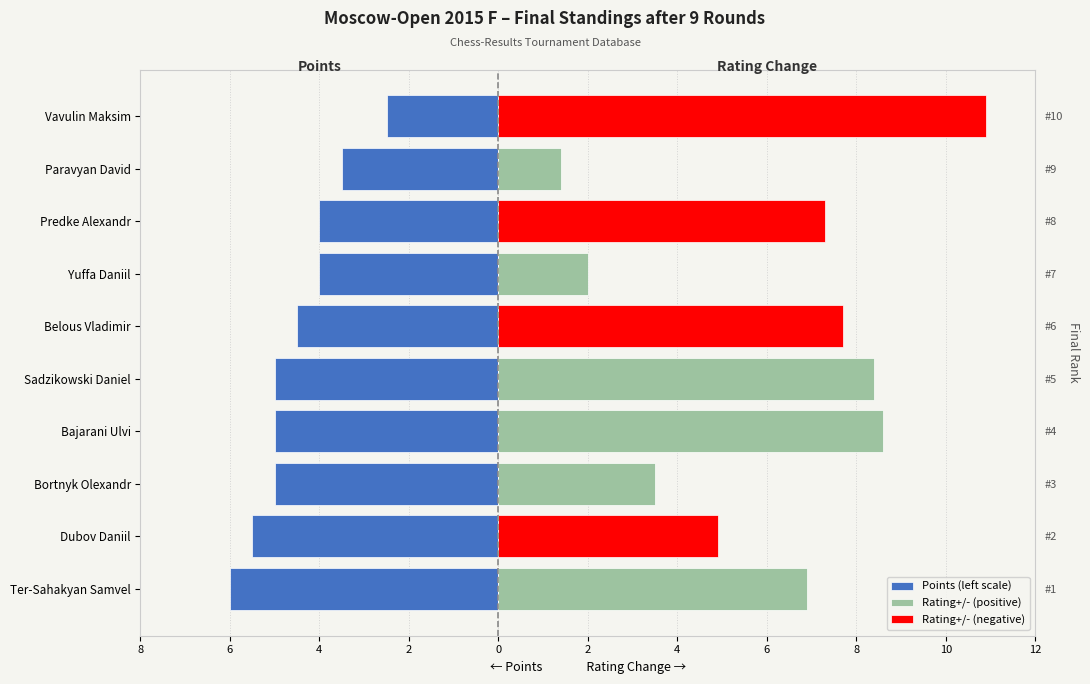

How many values in the Rating+/- (positive) series are below 2?

5